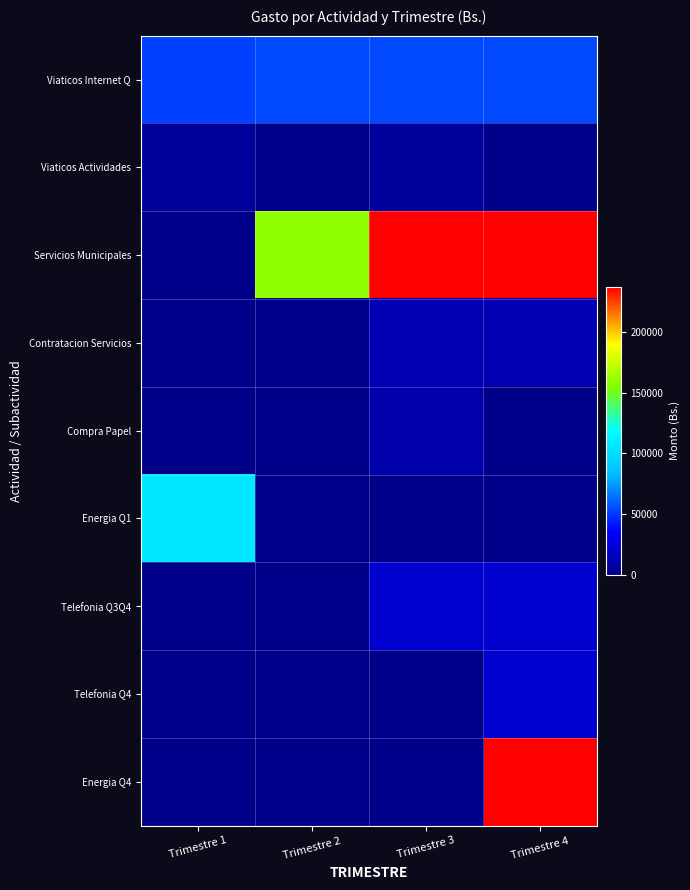

Between Trimestre 4 and Trimestre 3, which is larger?

Trimestre 4